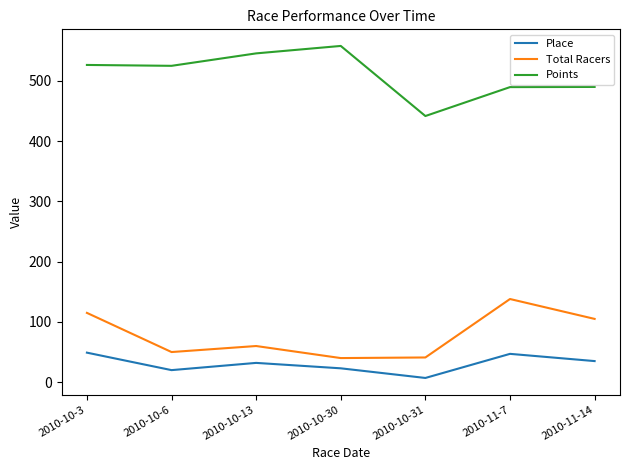

At which category does Points reach its first local peak?

2010-10-30